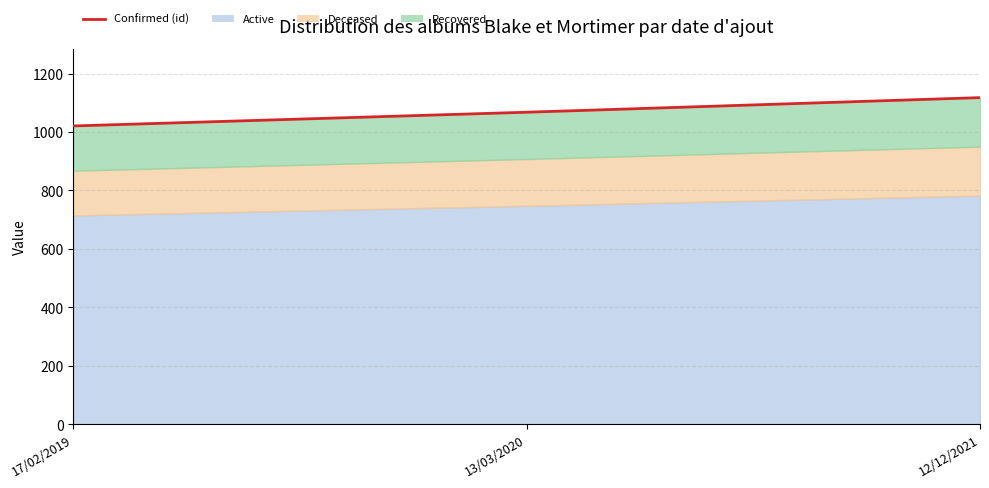

What is the maximum value shown in the chart?

1118